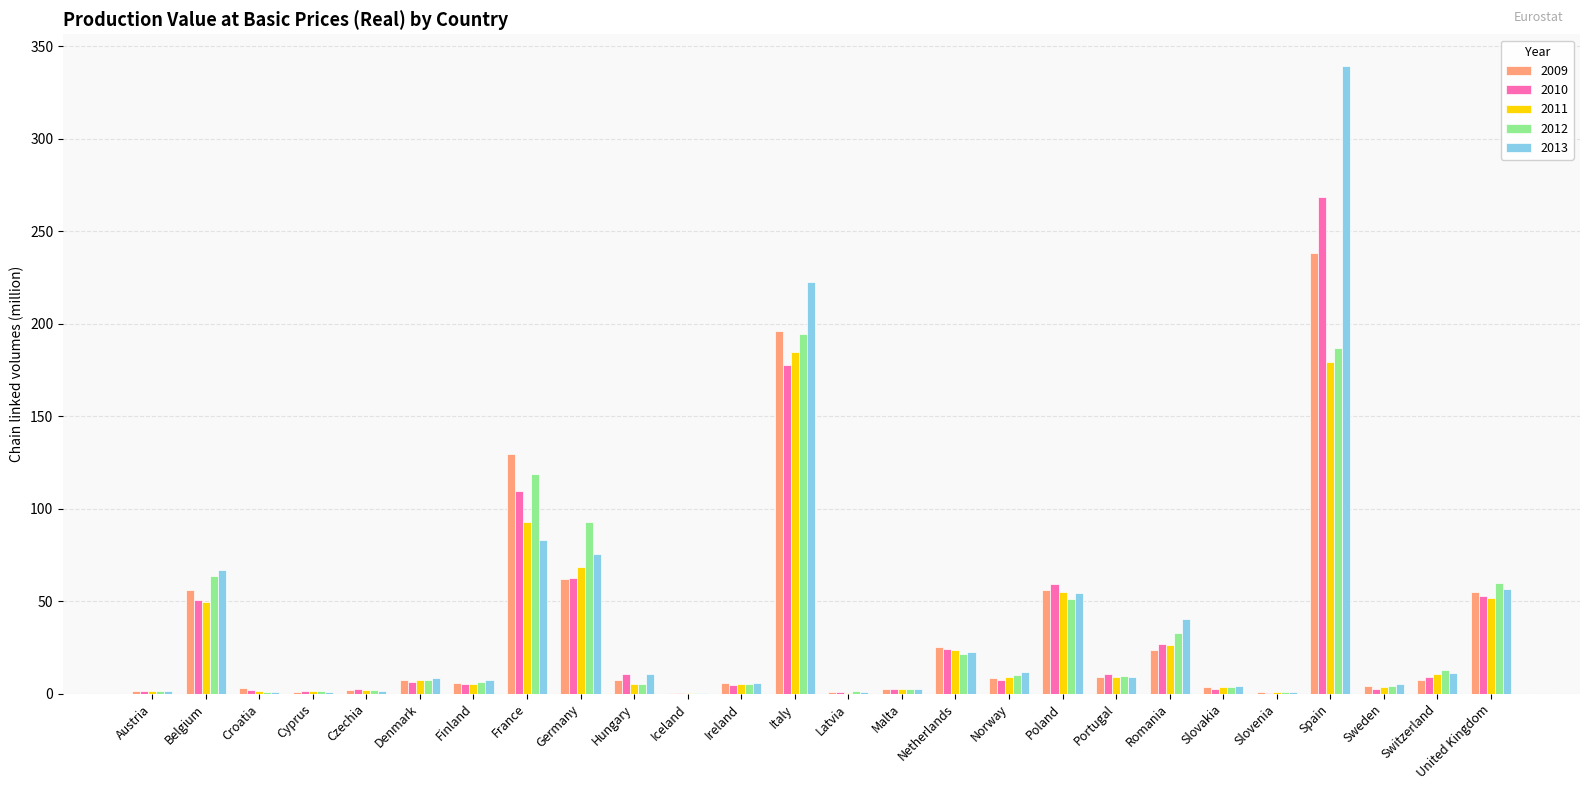

What is the total value across all series at Poland?

275.9